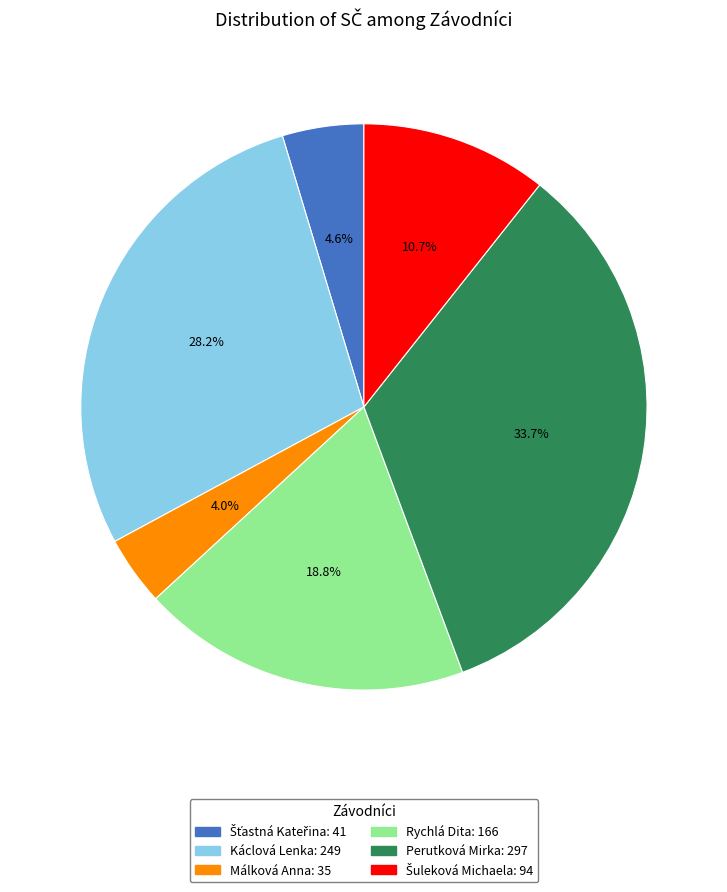

Combined, do Rychlá Dita and Málková Anna account for over 50%?

No